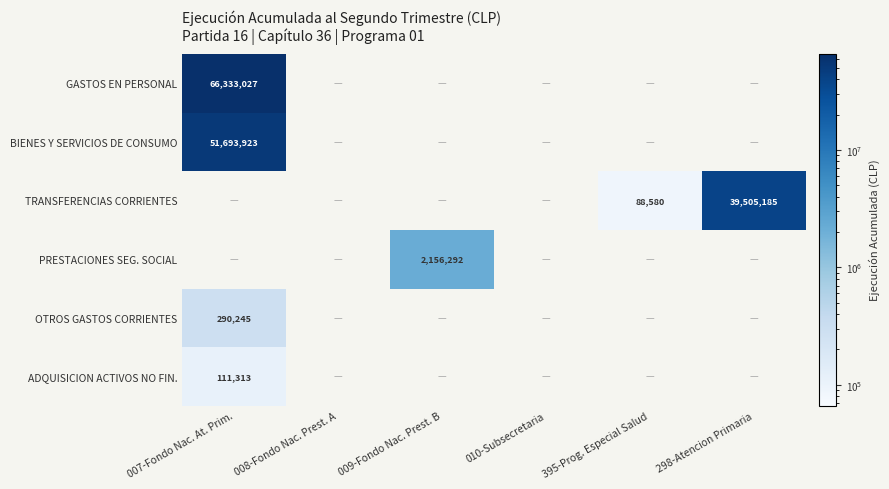

The value of PRESTACIONES SEG. SOCIAL at 009-Fondo Nac. Prest. B is 3526481. True or false?

False